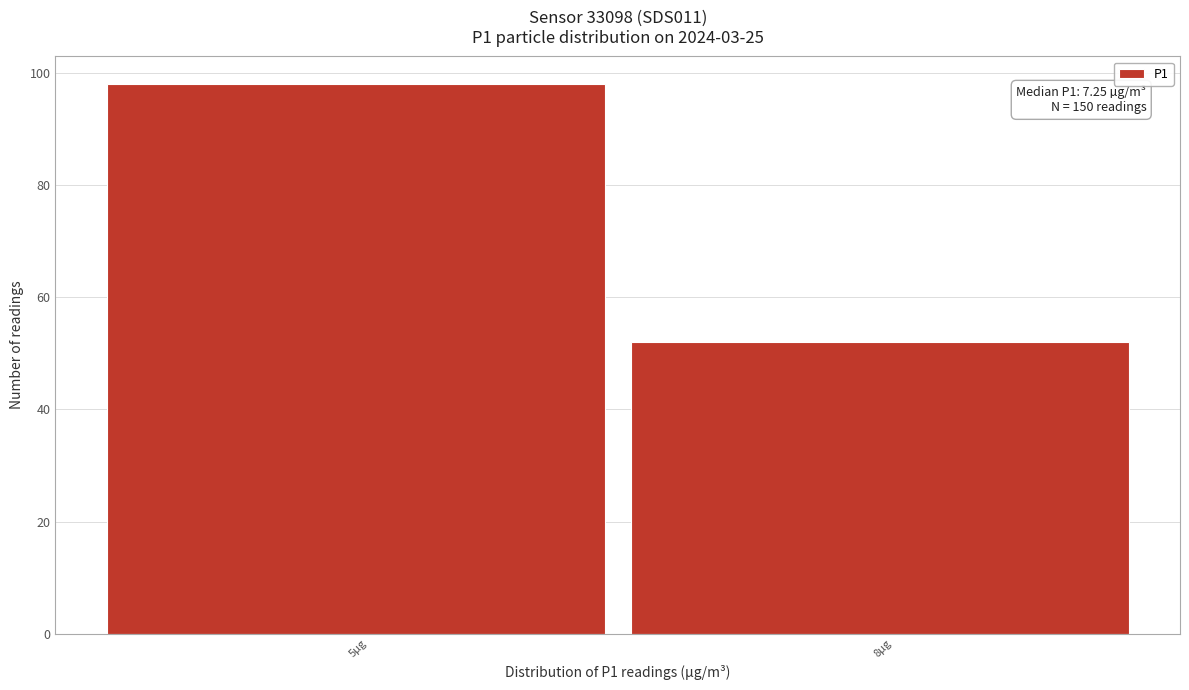

Reading left to right, extract all data points from this chart.

5µg=98	8µg=52